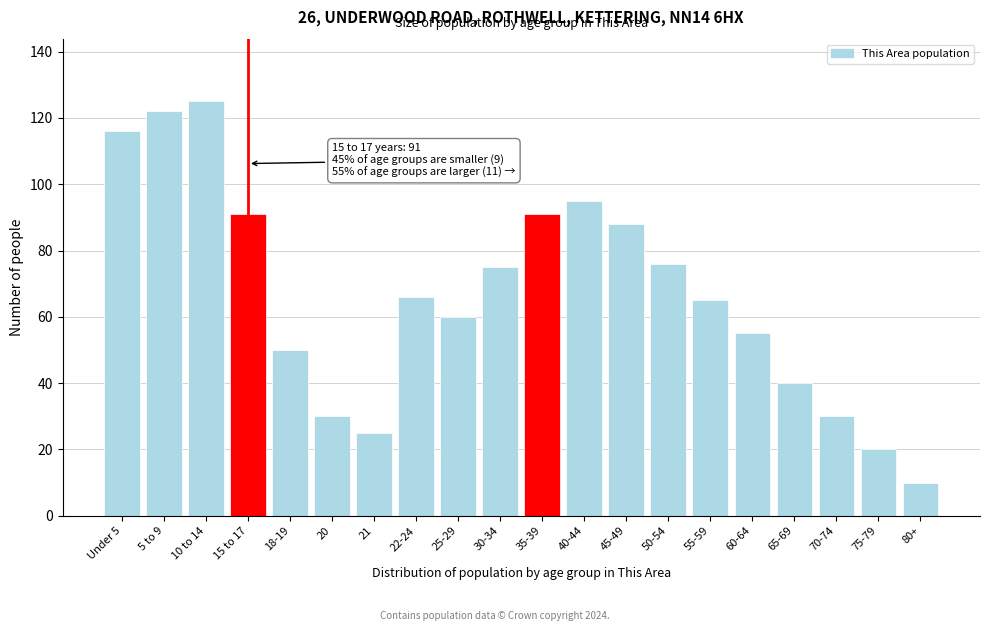

Reading left to right, transcribe all the data shown in this chart.

Under 5=116	5 to 9=122	10 to 14=125	15 to 17=91	18-19=50	20=30	21=25	22-24=66	25-29=60	30-34=75	35-39=91	40-44=95	45-49=88	50-54=76	55-59=65	60-64=55	65-69=40	70-74=30	75-79=20	80+=10